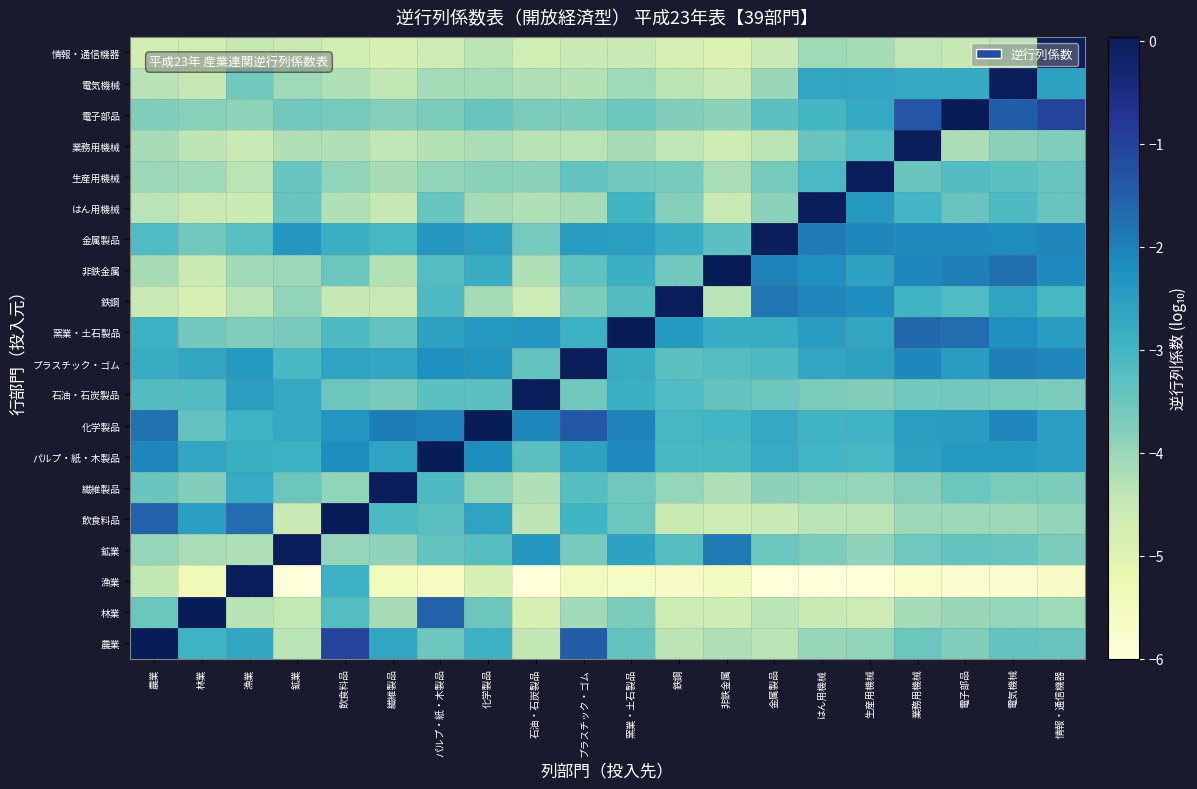

What is the minimum value shown in the chart?

-6.0